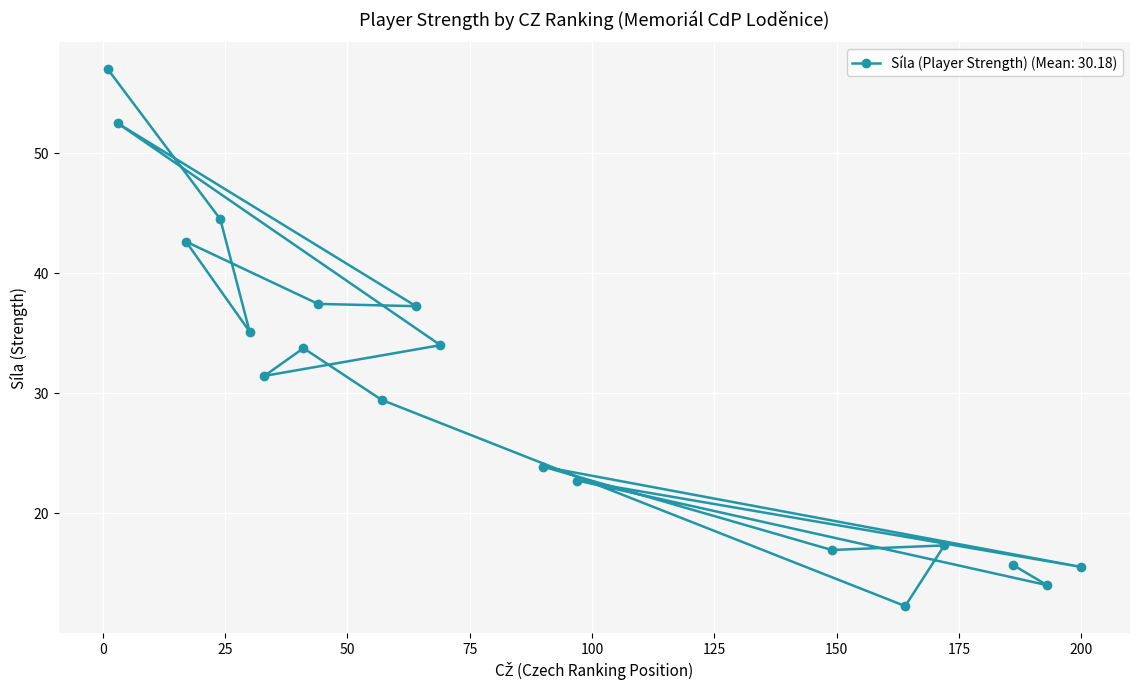

What is the difference between the second highest and second lowest values?

38.5